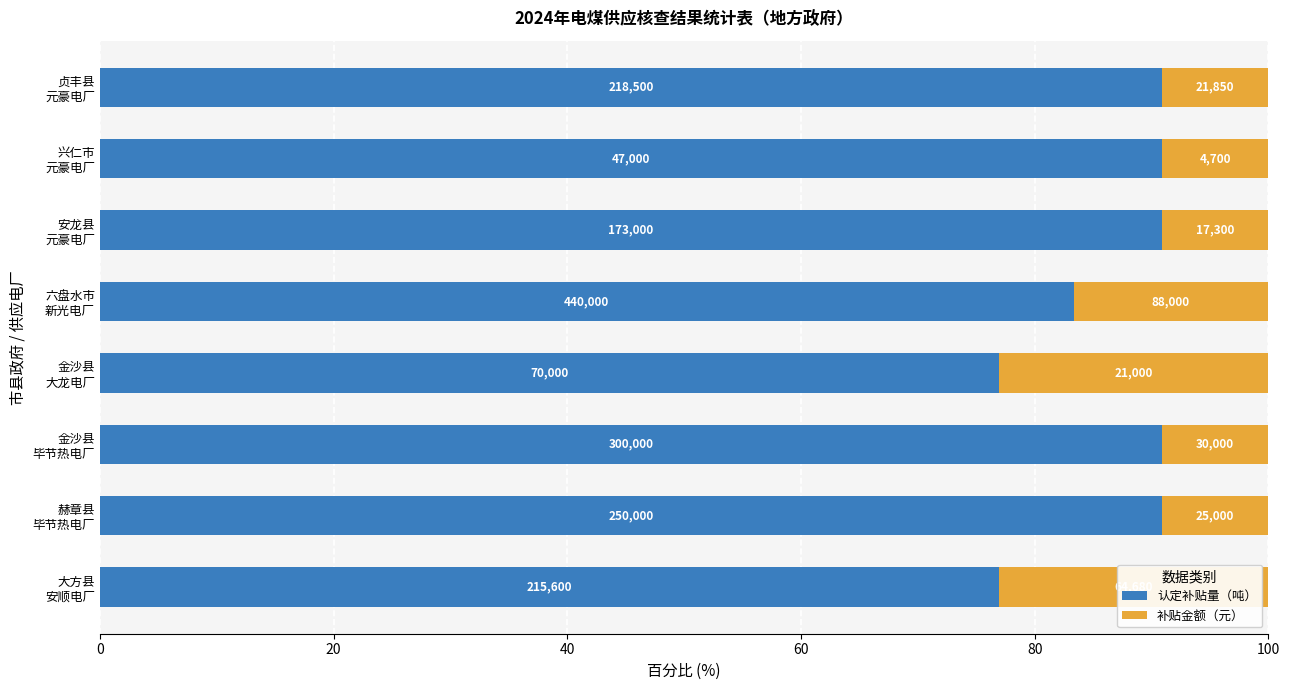

What are all the series names shown in the legend?

认定补贴量（吨）, 补贴金额（元）